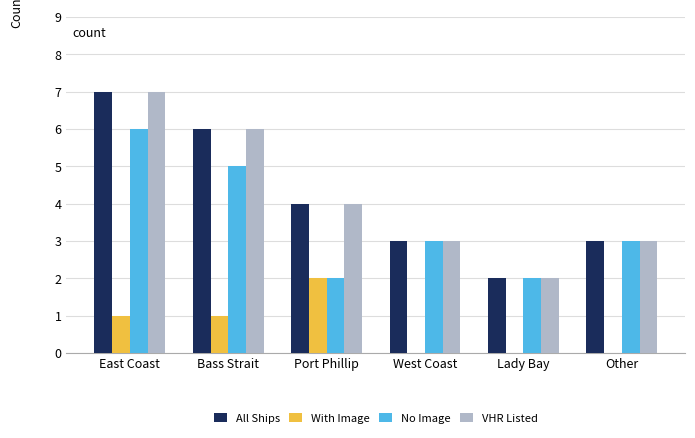

What is the maximum value for All Ships?

7